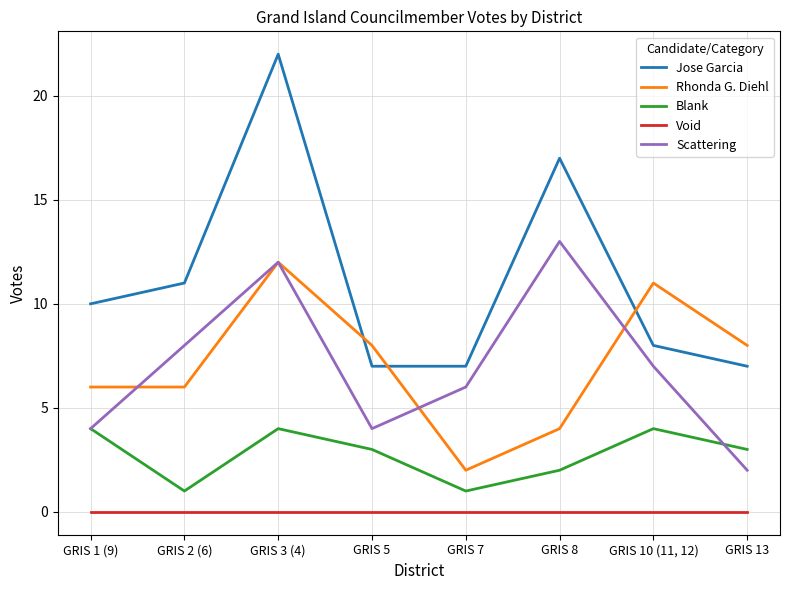

Which series has the largest range (max minus min)?

Jose Garcia